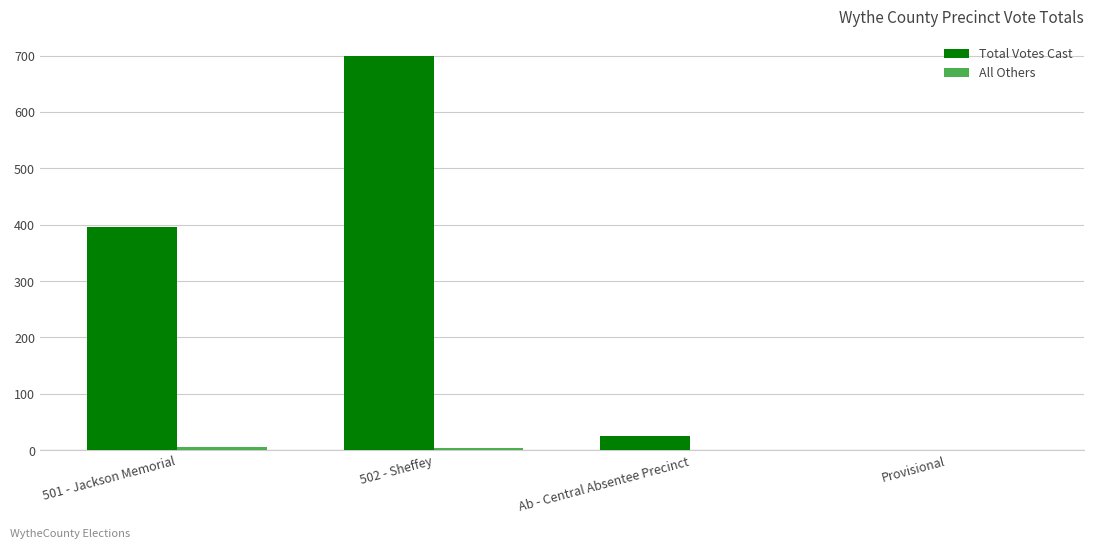

At which label is Total Votes Cast closest to 349?

501 - Jackson Memorial